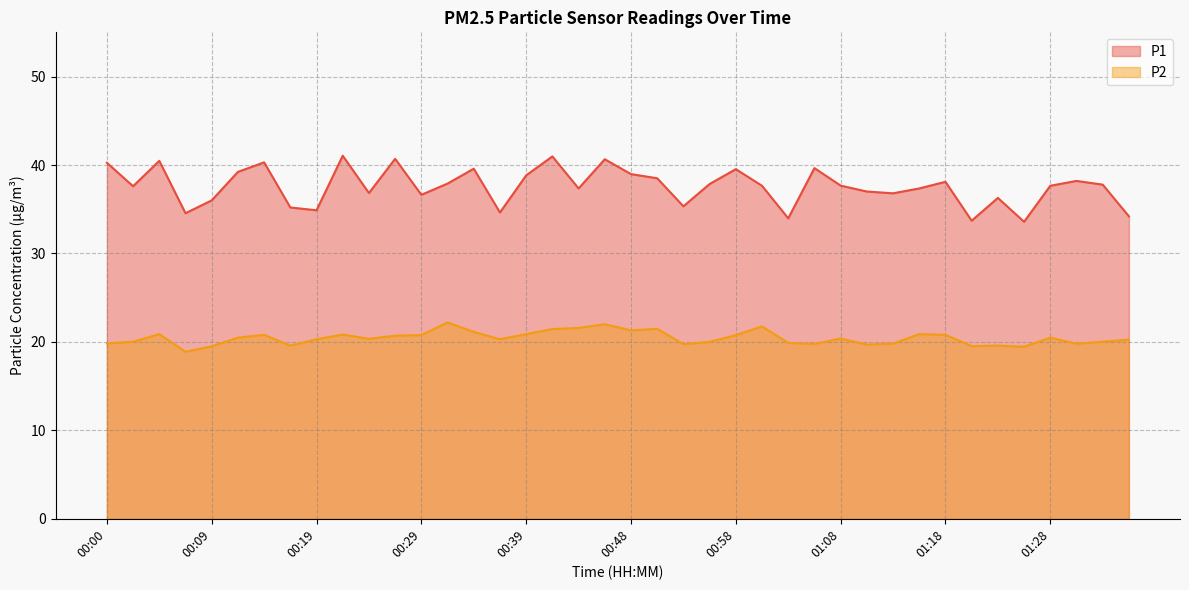

In P2, how many points are lower than both neighbors (excluding endpoints)?

11